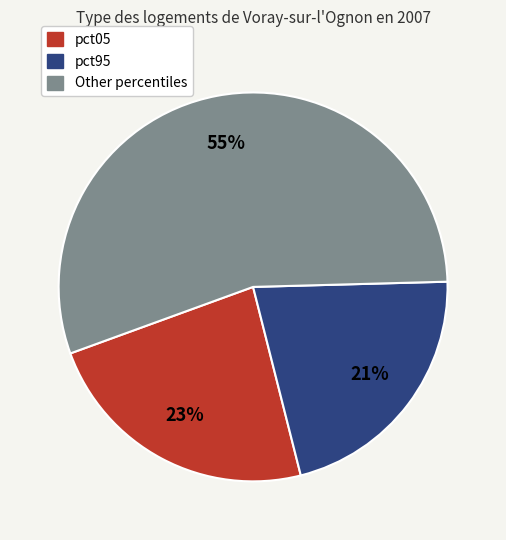

To the nearest percent, what is the difference between the largest and smallest slice percentages?

34%